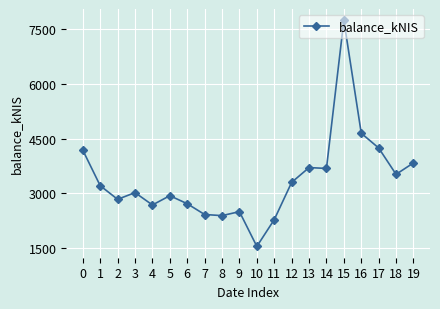

What is the maximum value shown in the chart?

7739.6